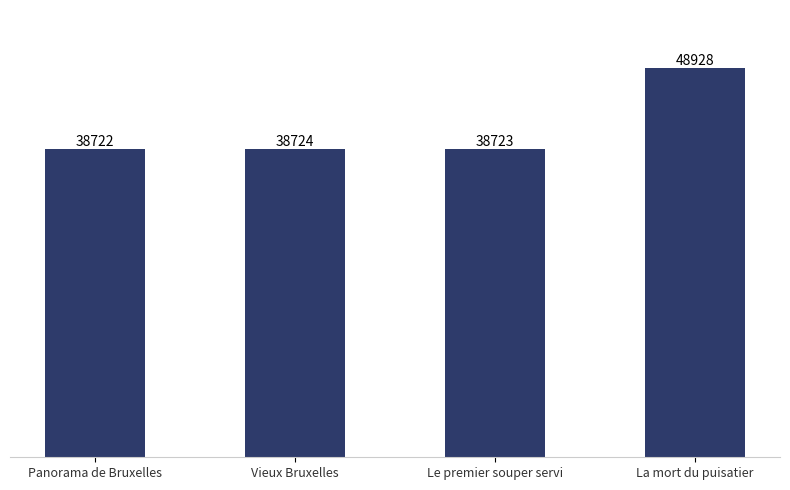

Rank the categories by value from highest to lowest.

La mort du puisatier, Vieux Bruxelles, Le premier souper servi, Panorama de Bruxelles